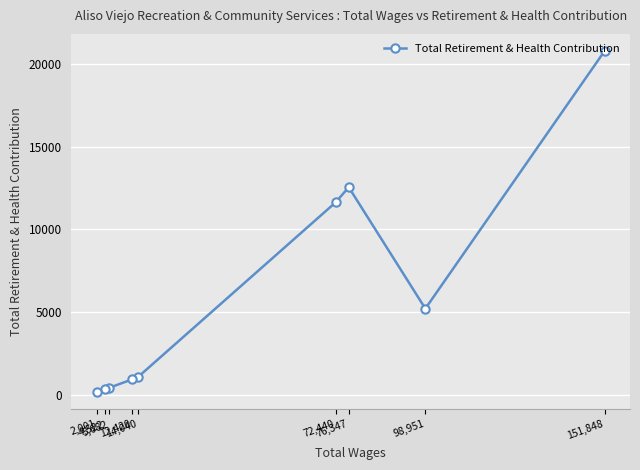

What is the greatest value displayed?

20796